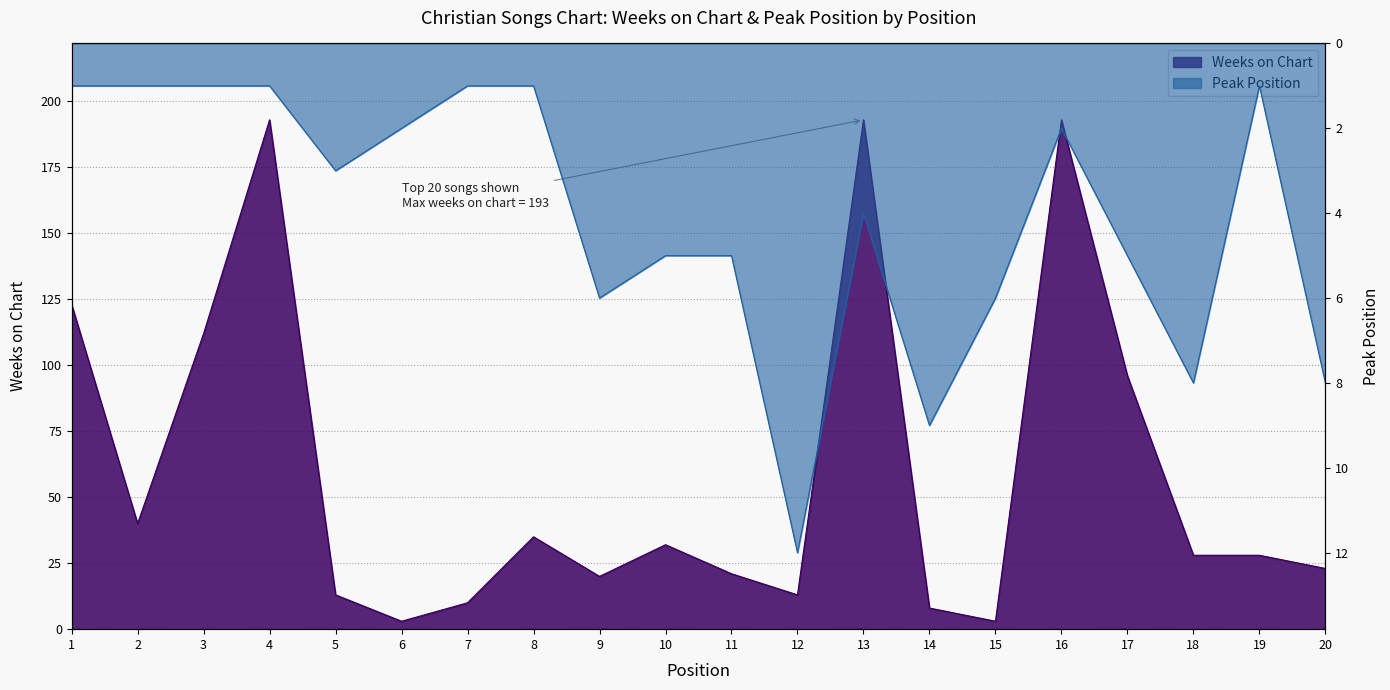

Between 4 and 20, which series saw the biggest shift?

Weeks on Chart